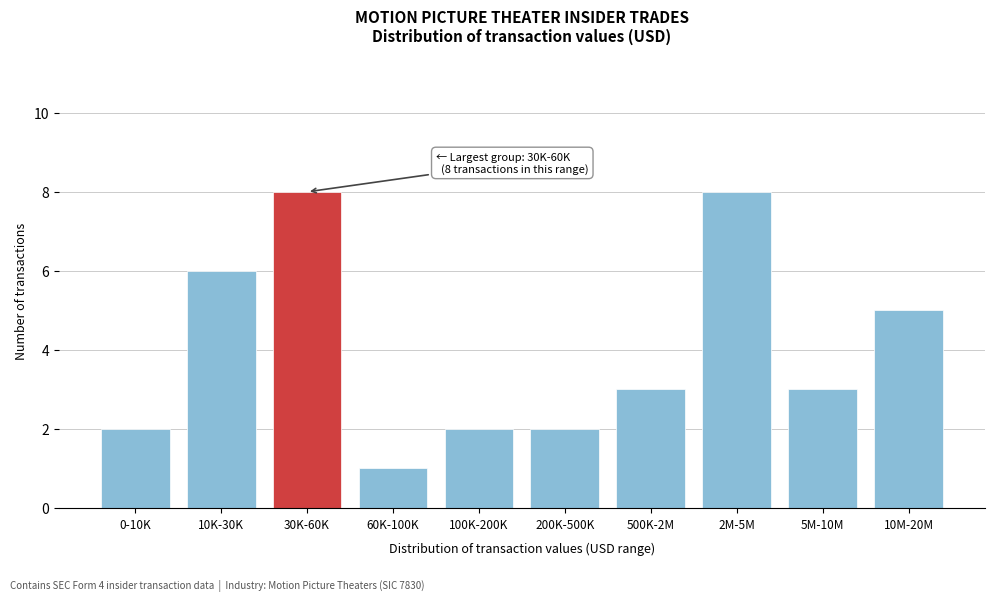

Reading right to left, list all the values displayed in this chart.

10M-20M=5	5M-10M=3	2M-5M=8	500K-2M=3	200K-500K=2	100K-200K=2	60K-100K=1	30K-60K=8	10K-30K=6	0-10K=2